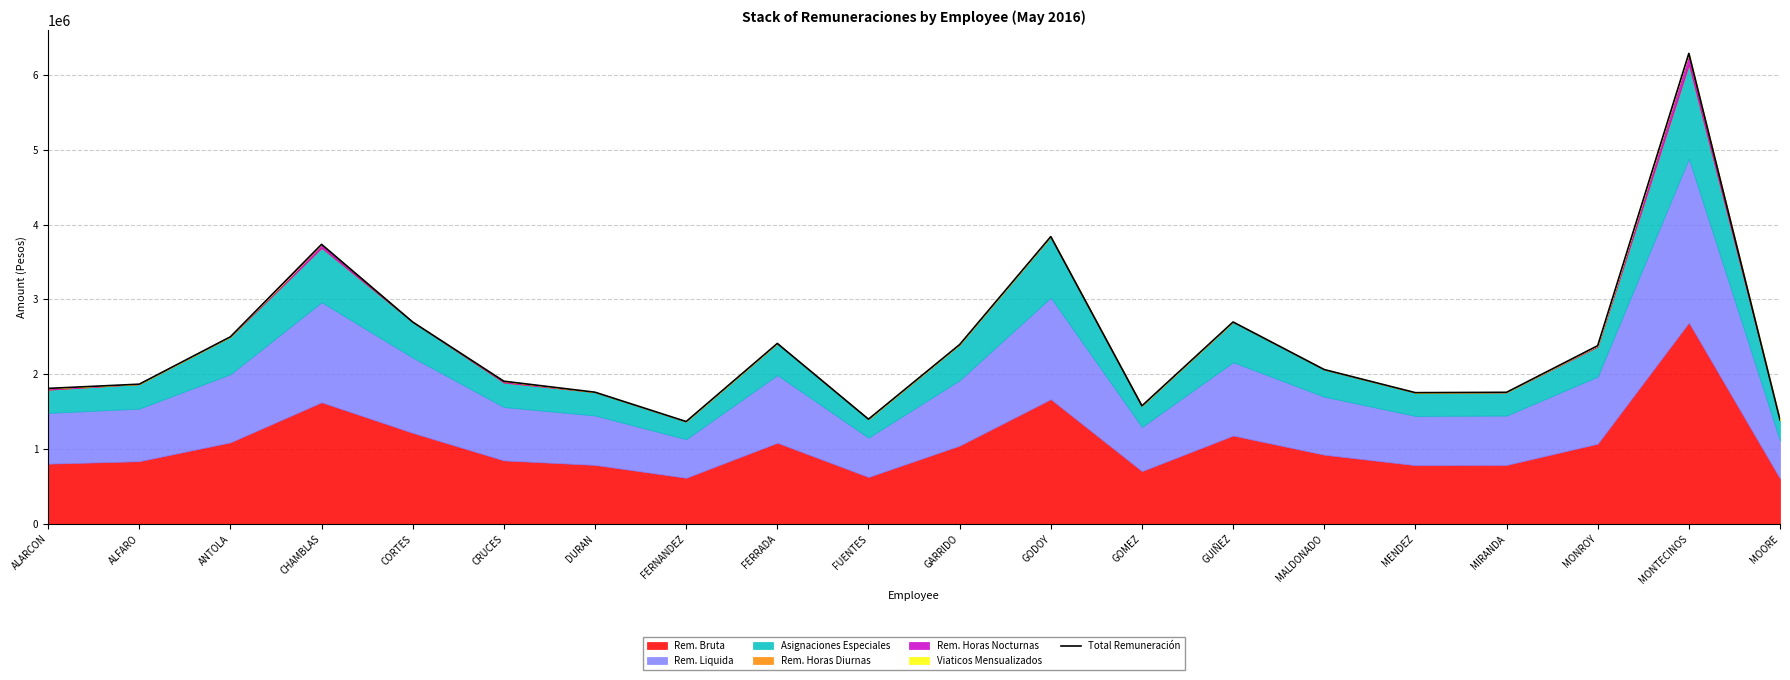

True or false: there are more than 1 points higher than both neighbors.

True